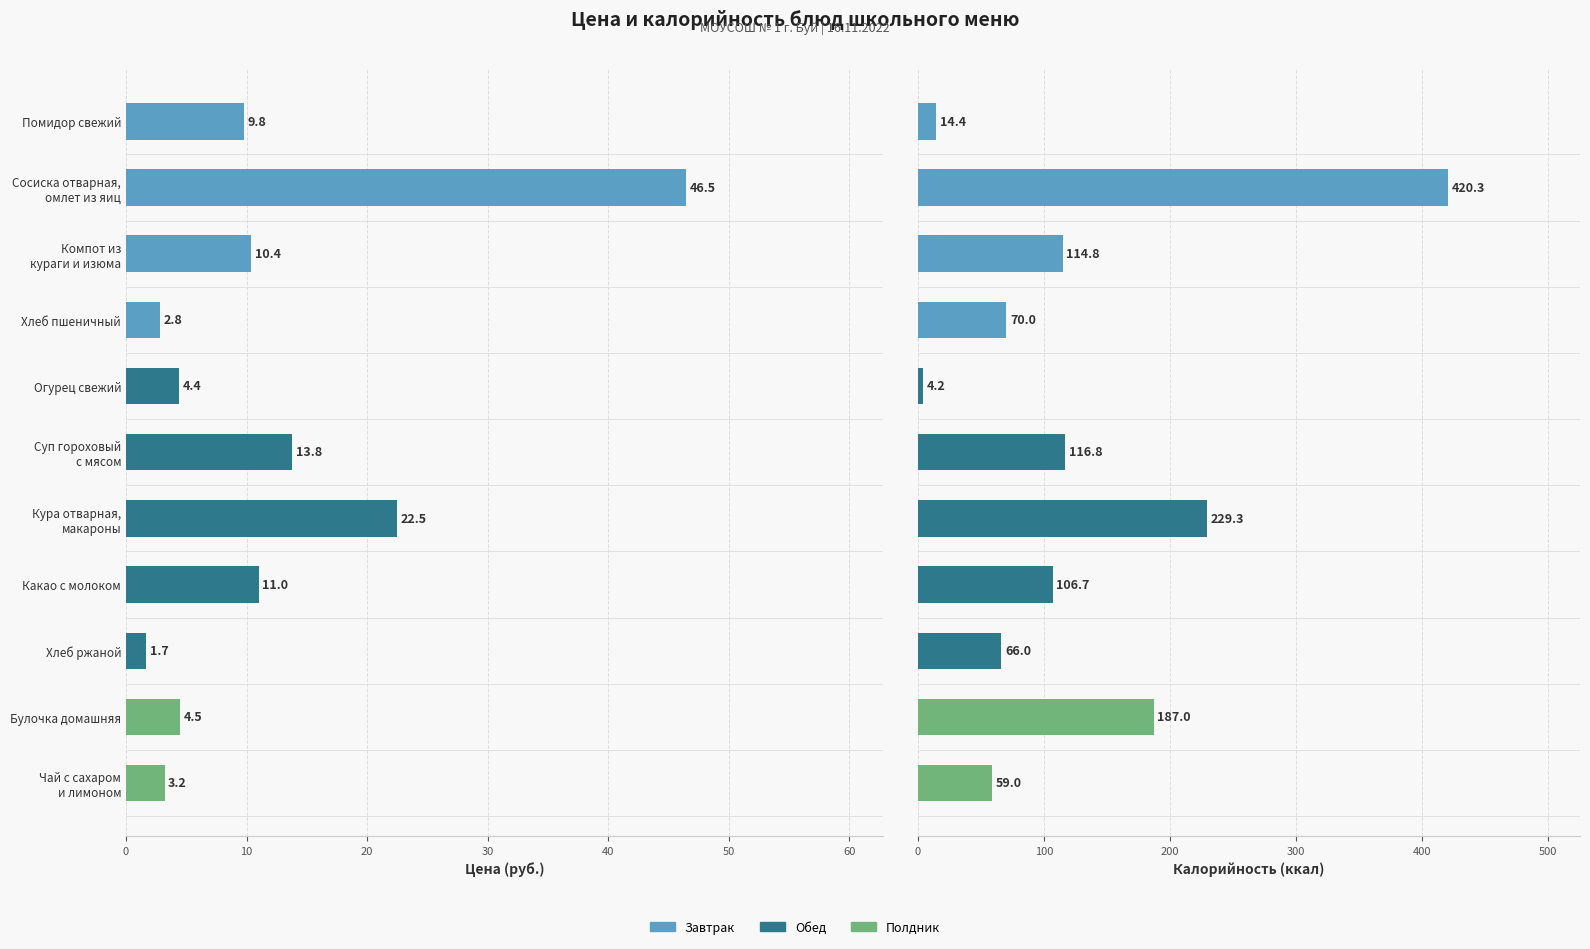

The value of Цена (руб.) at Хлеб пшеничный is 1.3. True or false?

False